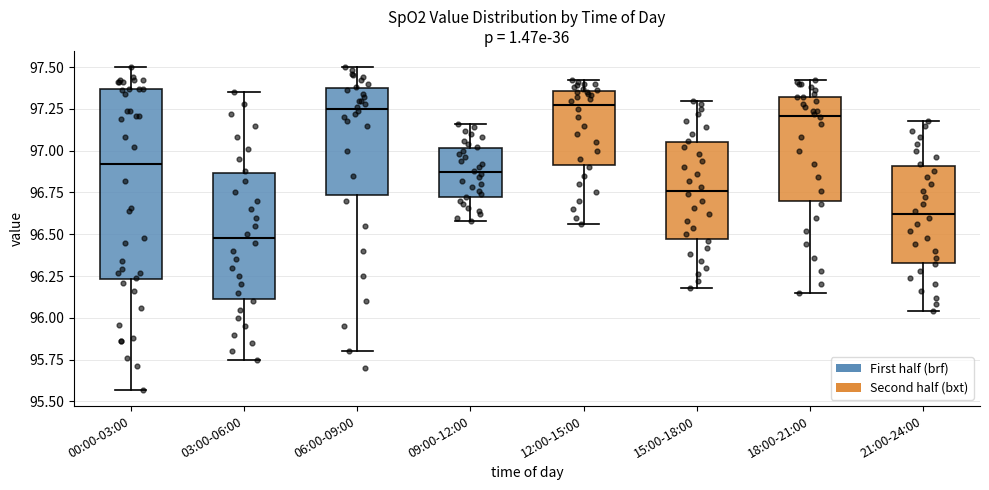

Where does the lower whisker of the box for 18:00-21:00 end on the y-axis? The values are not printed on the chart, so give them approximately, as read against the axis.

96.15